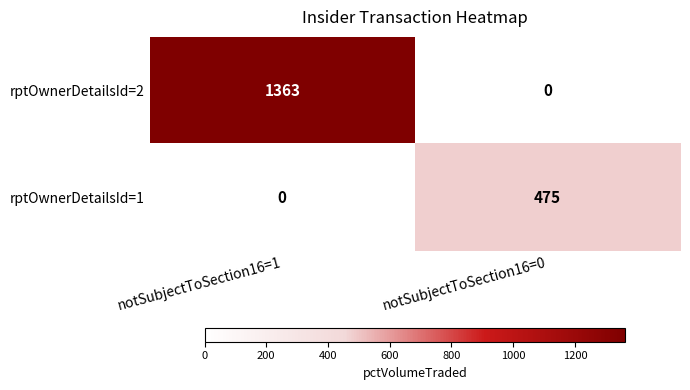

What is the difference between the rptOwnerDetailsId=1 values at notSubjectToSection16=1 and notSubjectToSection16=0?

475